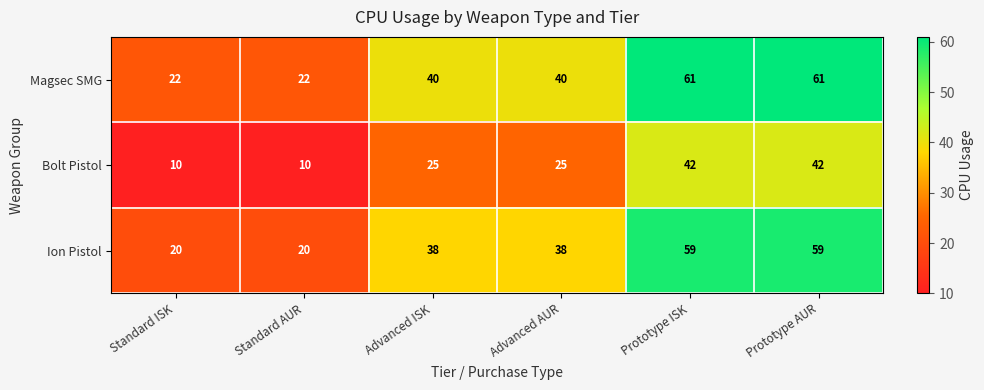

Reading left to right, extract all data points from this chart.

Magsec SMG: Standard ISK=22	Standard AUR=22	Advanced ISK=40	Advanced AUR=40	Prototype ISK=61	Prototype AUR=61
Bolt Pistol: Standard ISK=10	Standard AUR=10	Advanced ISK=25	Advanced AUR=25	Prototype ISK=42	Prototype AUR=42
Ion Pistol: Standard ISK=20	Standard AUR=20	Advanced ISK=38	Advanced AUR=38	Prototype ISK=59	Prototype AUR=59